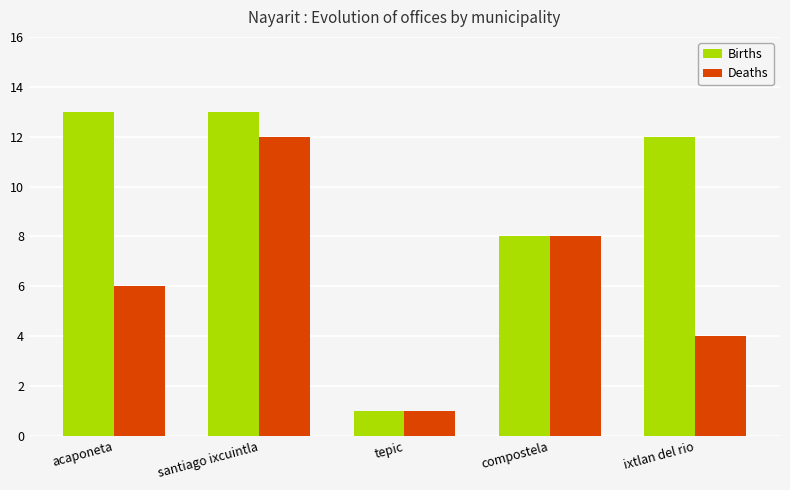

Which category has the highest value in the Deaths series?

santiago ixcuintla